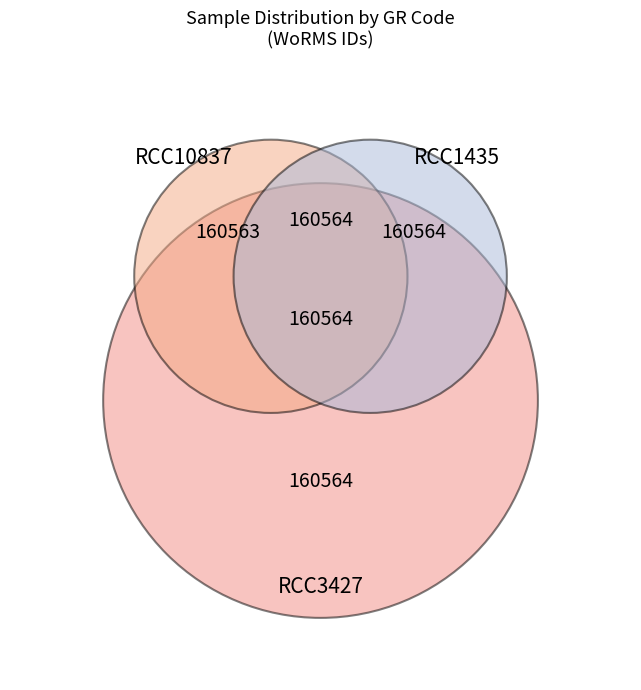

Which has a higher value, RCC1435 or RCC3427?

RCC1435